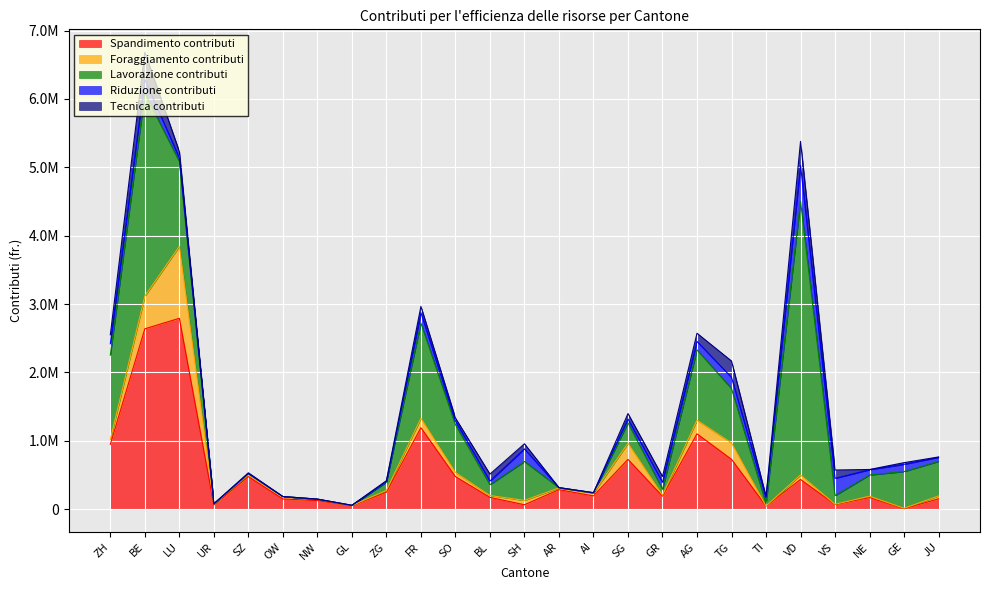

Rank the categories by Spandimento contributi value from highest to lowest.

LU, BE, FR, AG, ZH, TG, SG, SO, SZ, VD, AR, ZG, AI, GR, BL, NE, JU, OW, NW, VS, SH, UR, GL, TI, GE